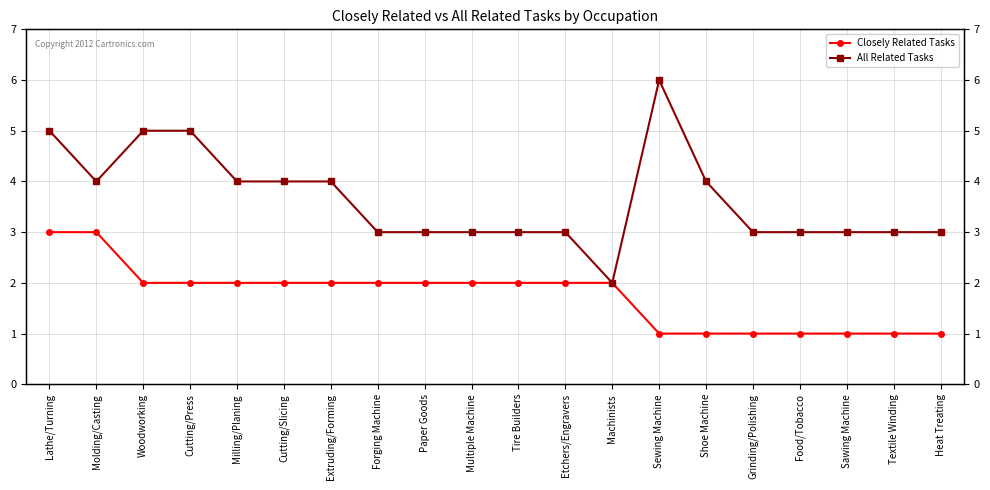

Reading left to right, what are all the values shown in this chart?

Closely Related Tasks: Lathe/Turning=3	Molding/Casting=3	Woodworking=2	Cutting/Press=2	Milling/Planing=2	Cutting/Slicing=2	Extruding/Forming=2	Forging Machine=2	Paper Goods=2	Multiple Machine=2	Tire Builders=2	Etchers/Engravers=2	Machinists=2	Sewing Machine=1	Shoe Machine=1	Grinding/Polishing=1	Food/Tobacco=1	Sawing Machine=1	Textile Winding=1	Heat Treating=1
All Related Tasks: Lathe/Turning=5	Molding/Casting=4	Woodworking=5	Cutting/Press=5	Milling/Planing=4	Cutting/Slicing=4	Extruding/Forming=4	Forging Machine=3	Paper Goods=3	Multiple Machine=3	Tire Builders=3	Etchers/Engravers=3	Machinists=2	Sewing Machine=6	Shoe Machine=4	Grinding/Polishing=3	Food/Tobacco=3	Sawing Machine=3	Textile Winding=3	Heat Treating=3